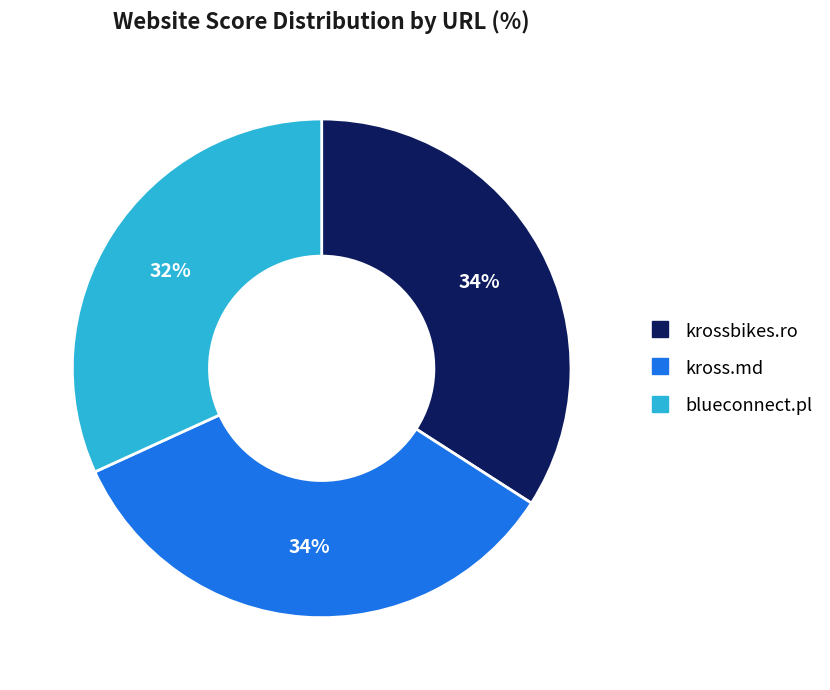

Does any single category account for the majority?

No